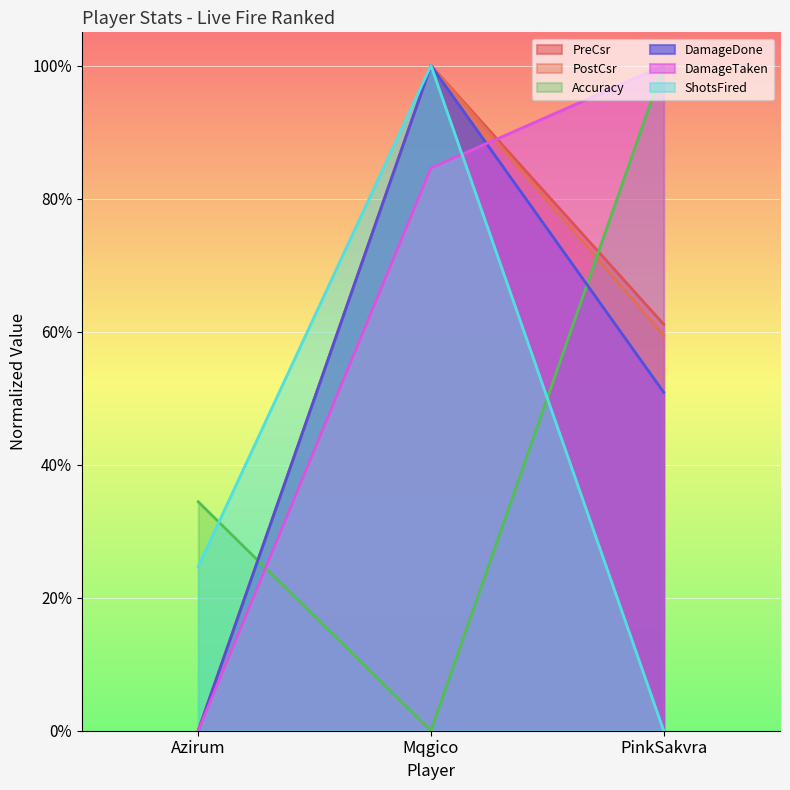

The PreCsr series shows 1.0 at Mqgico. True or false?

True